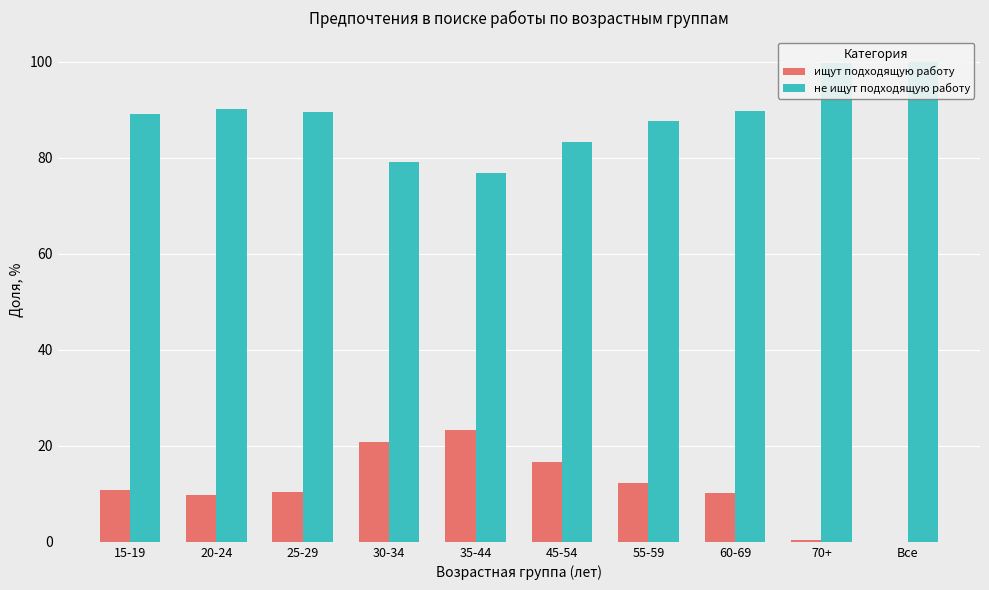

What is the value of the не ищут подходящую работу bar at the 8th from the left?

89.8